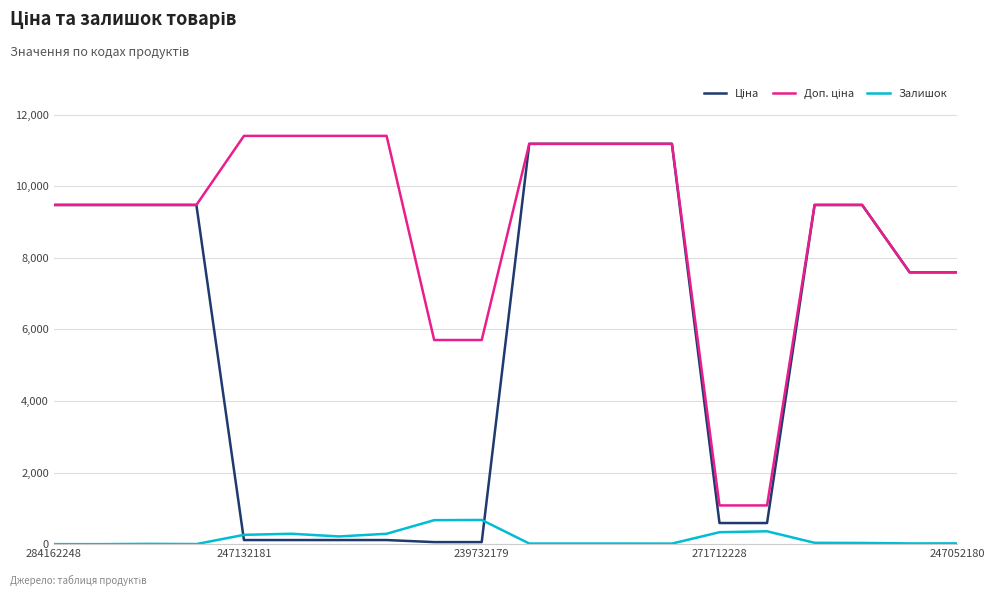

What is the maximum value for Залишок?

676.0